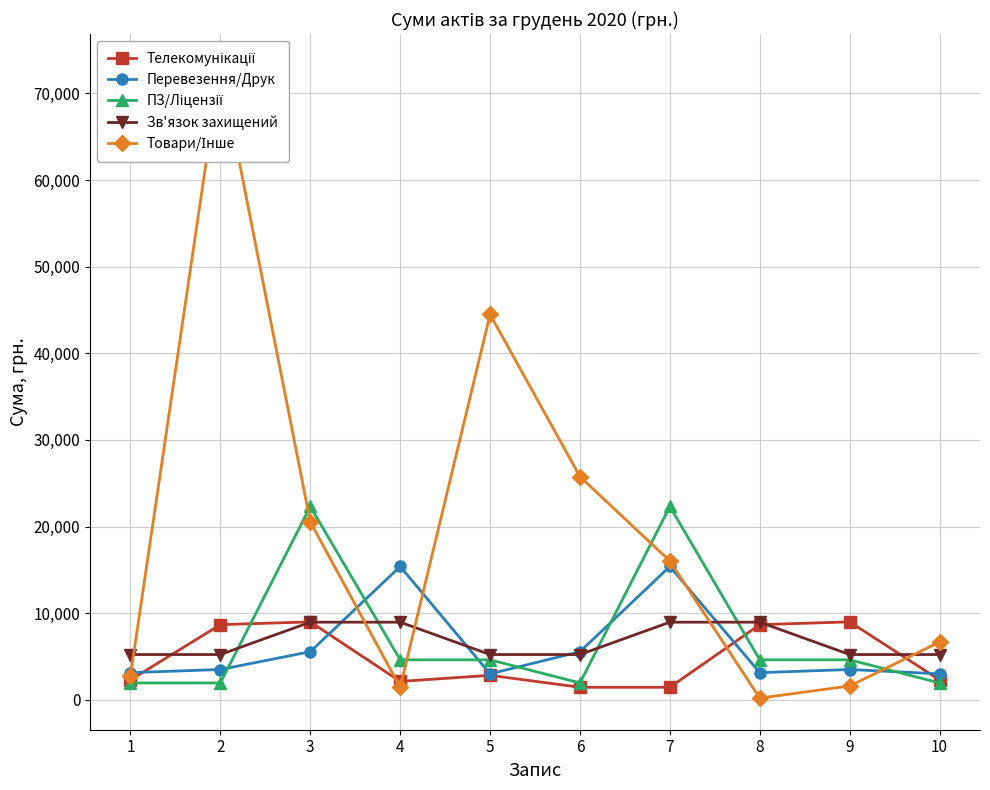

Does the chart display data point markers on the line(s)?

Yes